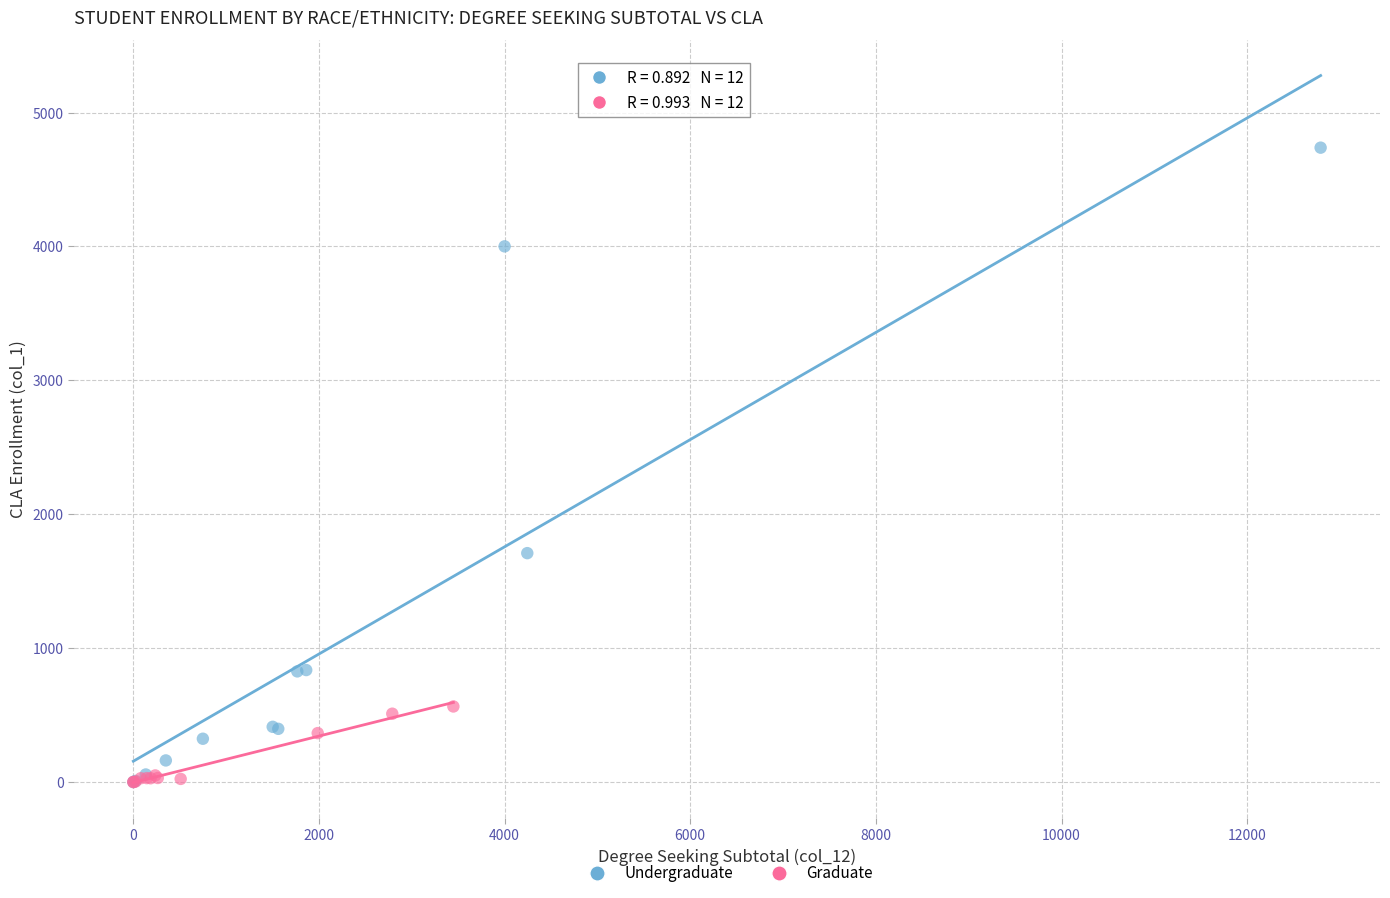

Which series contains the highest Y value?

Undergraduate